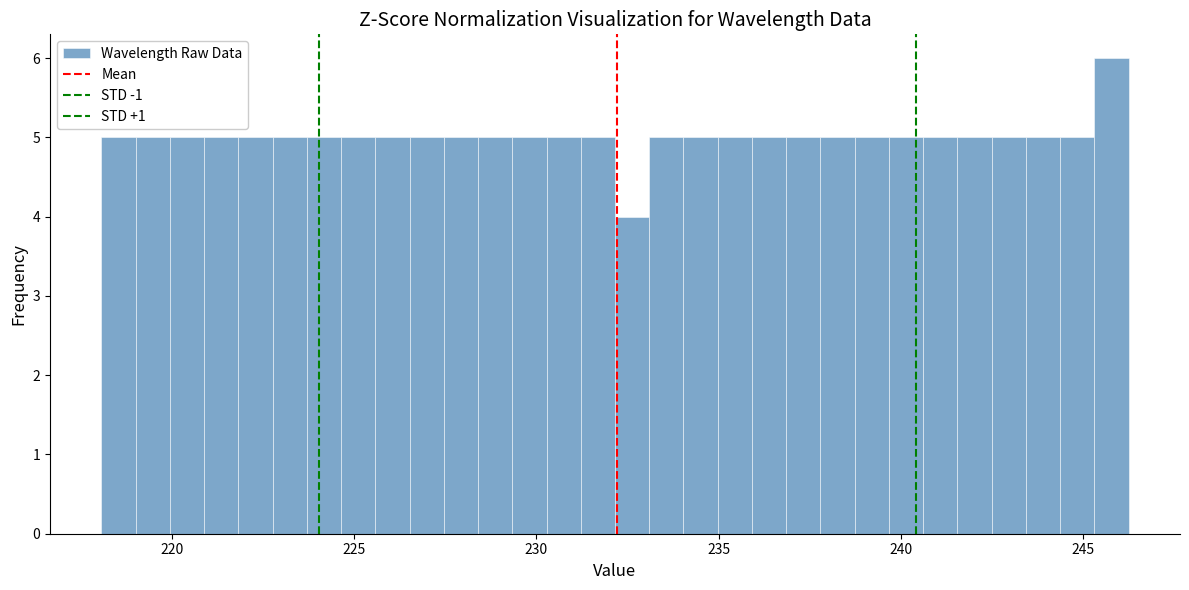

Around what value on the x-axis is the tallest bar? Give the approximate position of its centre, as read against the axis.

246.0